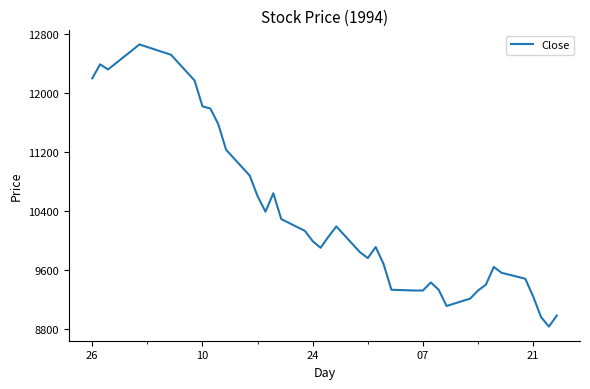

What is the difference between the maximum and minimum values?

3830